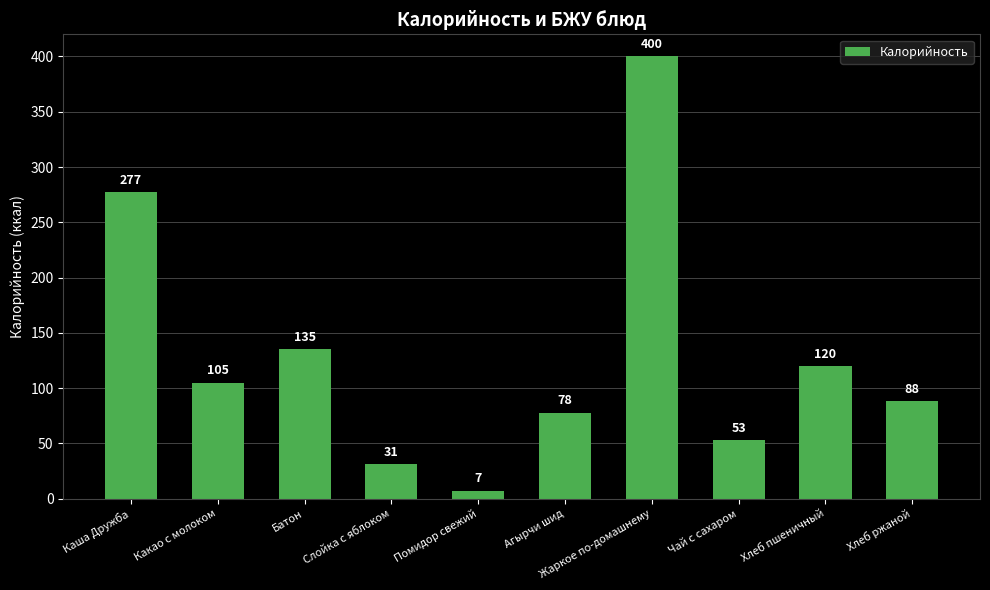

Does the chart contain any negative values?

No